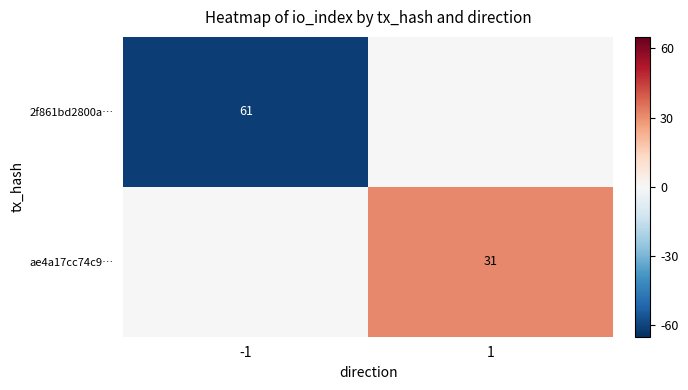

The value of ae4a17cc74c9… at -1 is 14. True or false?

False